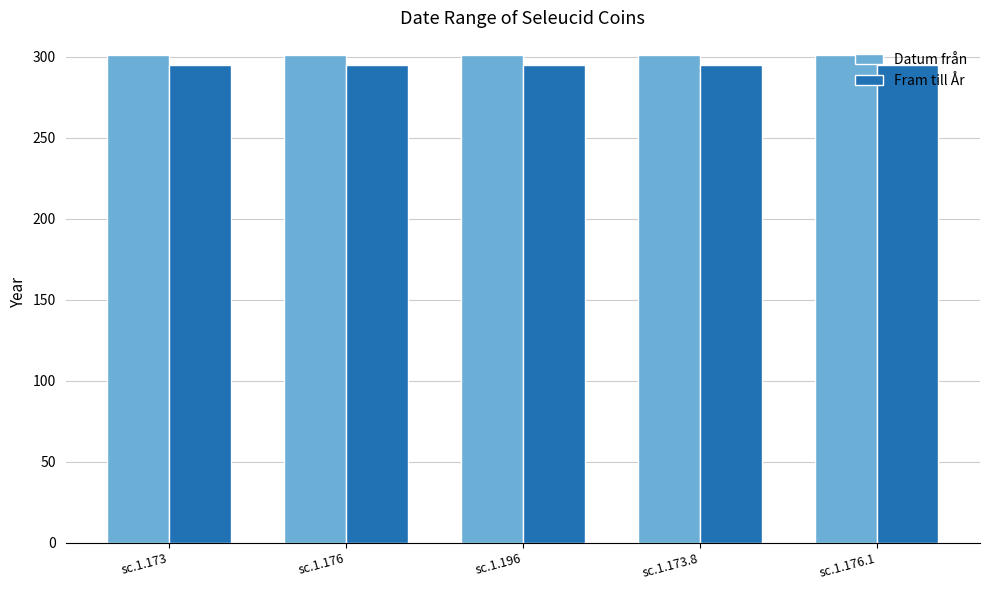

At how many categories does at least one series exceed 295?

5